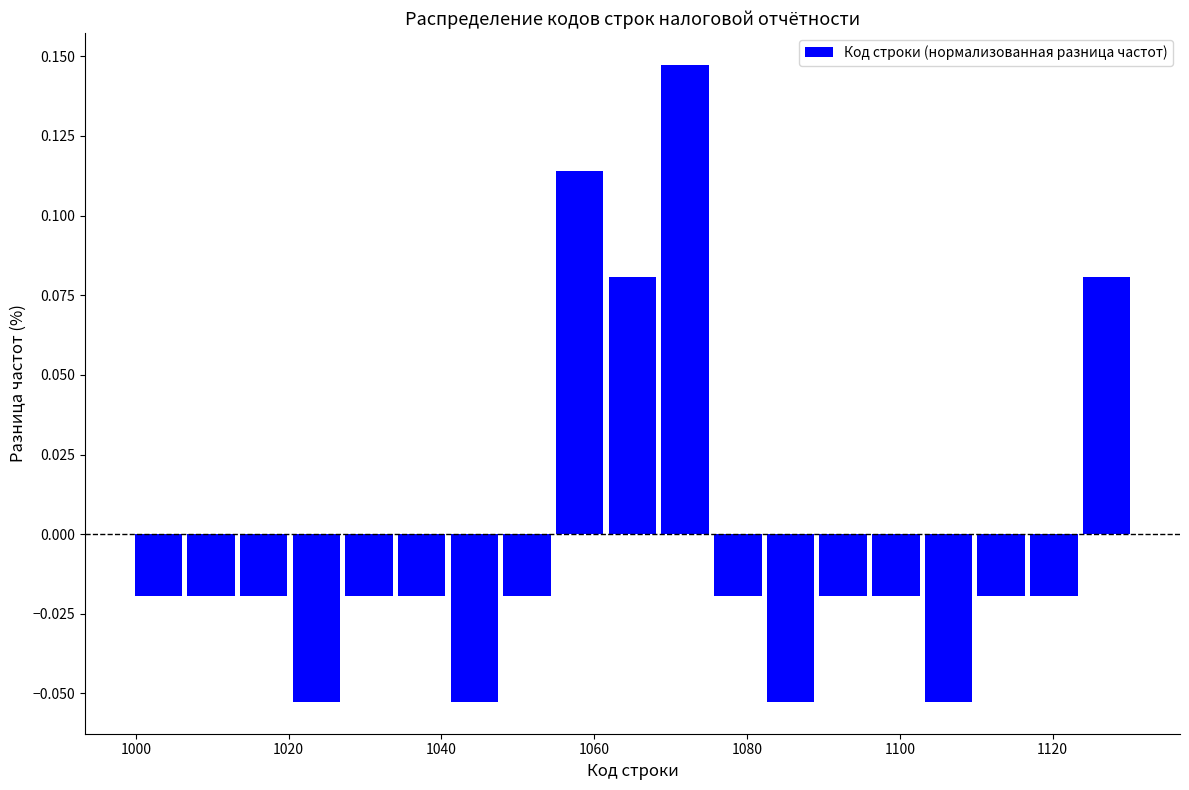

Read against the x-axis, roughly where is the centre of the tallest bar?

1072